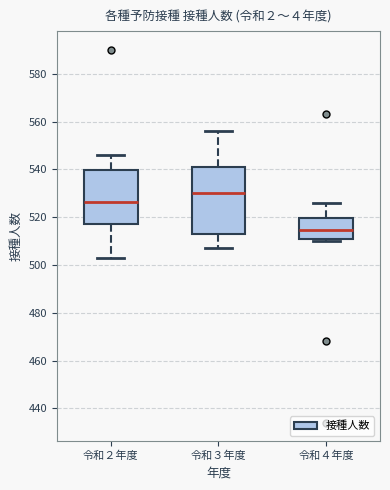

Reading left to right, transcribe this box plot: for each box, give where its median line is, the range the box spans, and where its two whiskers end, as read against the y-axis. The values are not printed on the chart, so give them approximately, as read against the axis.

令和２年度: median 526, box 518 to 540, whiskers 504 to 546
令和３年度: median 530, box 512 to 542, whiskers 508 to 556
令和４年度: median 514, box 510 to 520, whiskers 510 (just below the box's lower edge) to 526